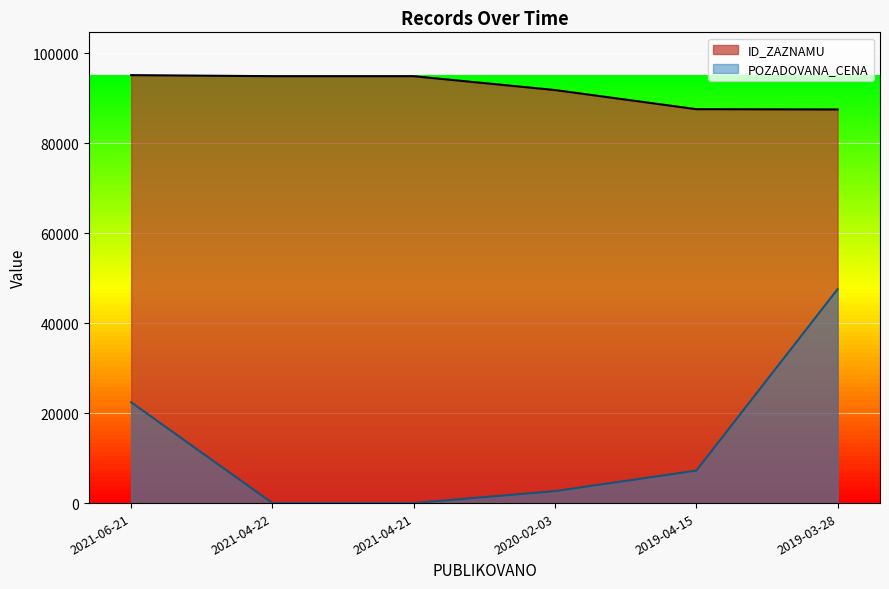

True or false: POZADOVANA_CENA and ID_ZAZNAMU intersect in this chart.

False